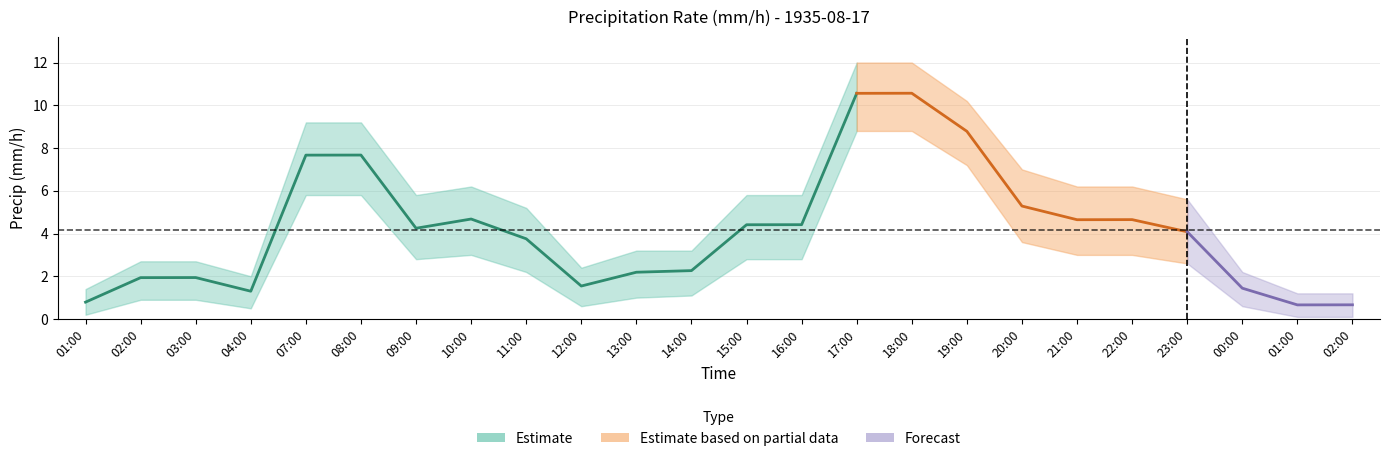

Which has a higher value, 20:00 or 23:00?

20:00